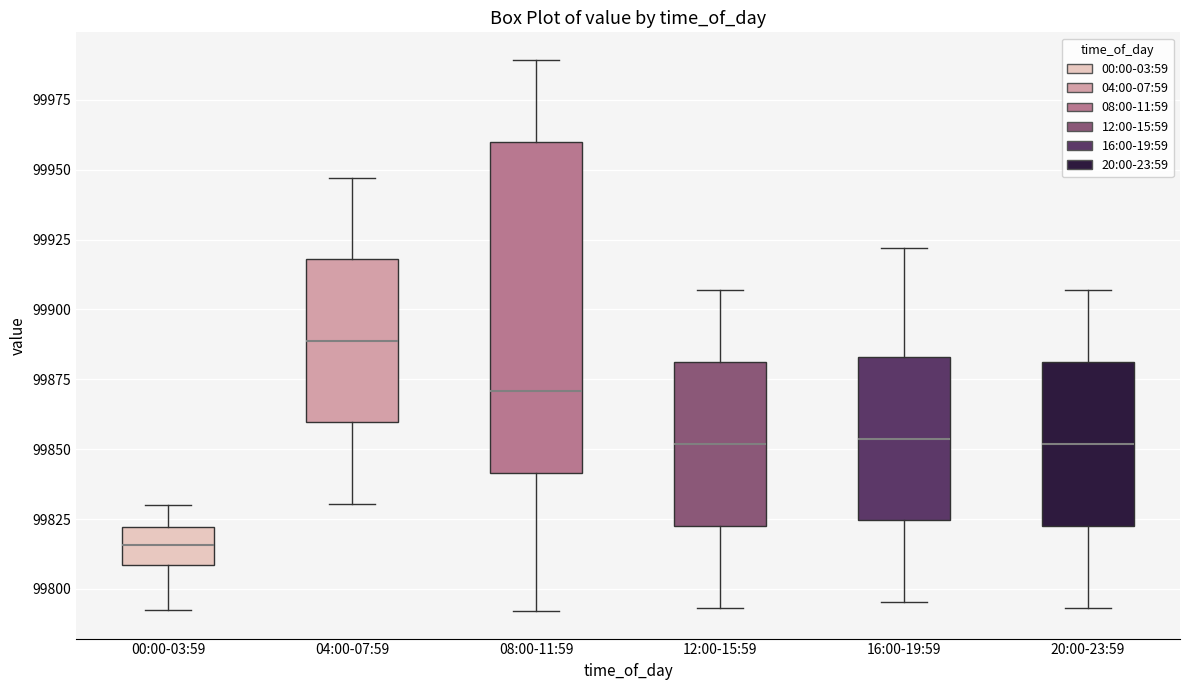

Where does the upper whisker of the box for 12:00-15:59 end on the y-axis? The values are not printed on the chart, so give them approximately, as read against the axis.

99905